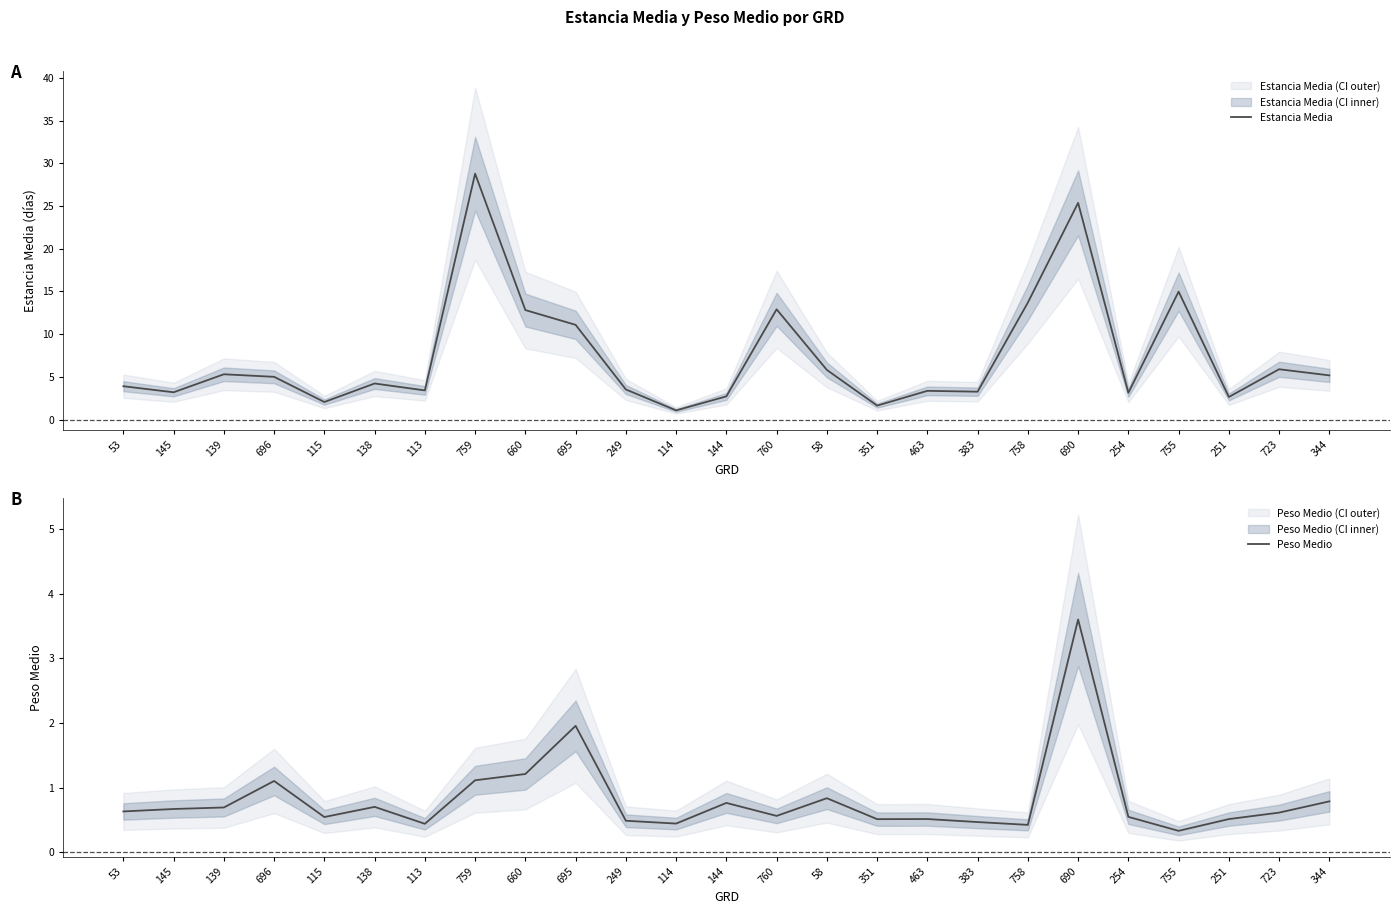

What is the highest value of the Estancia Media series?

28.8